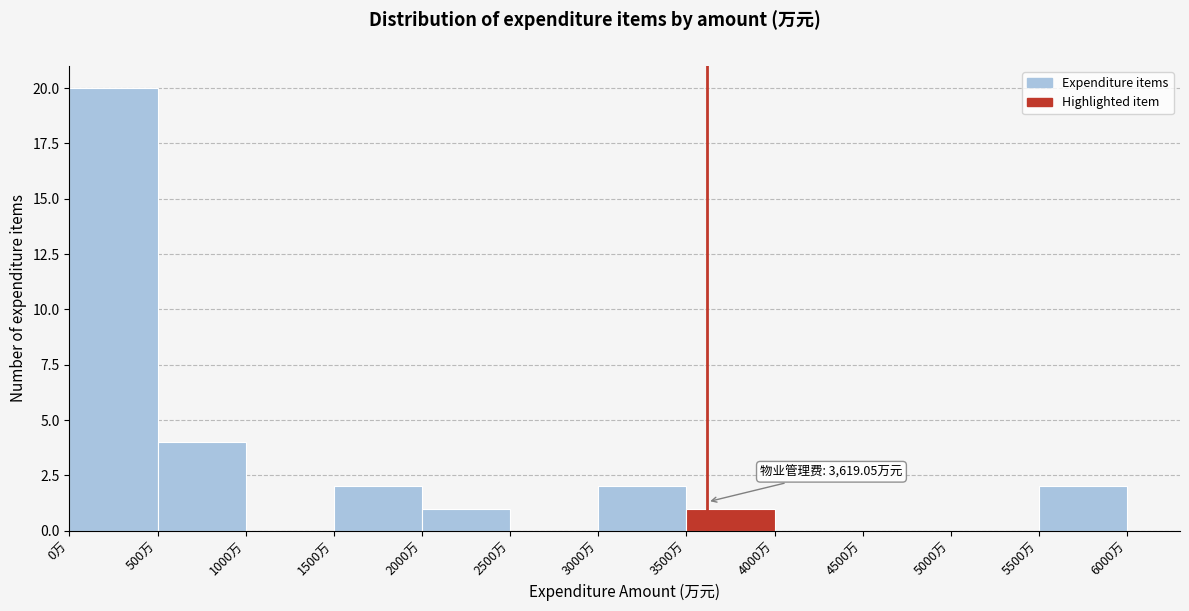

Which range on the x-axis has the tallest bar?

0 to 500